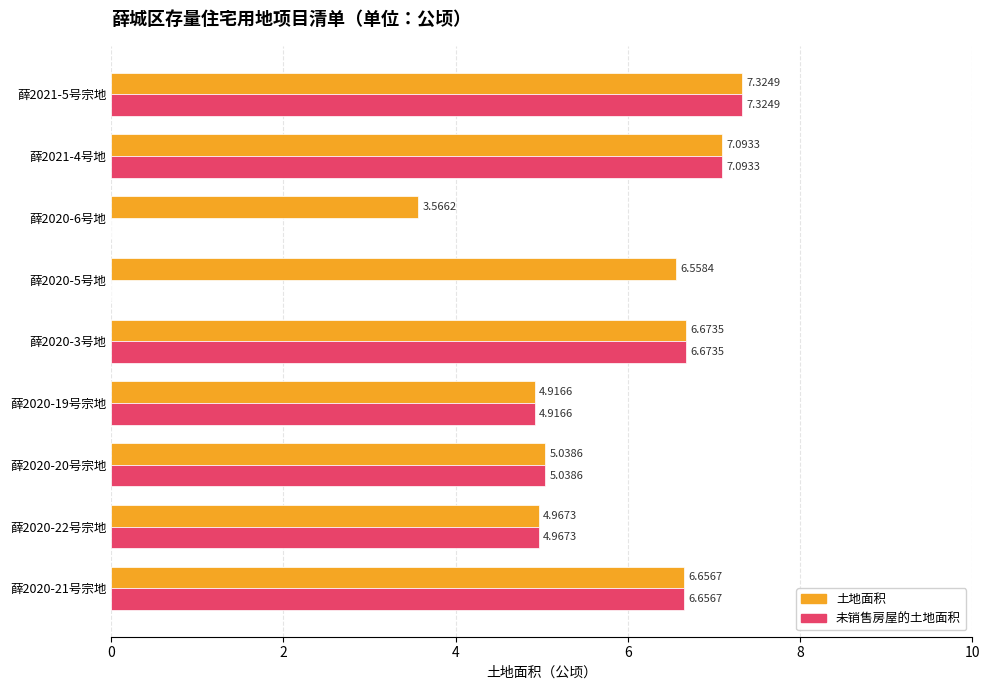

At which category is the sum across all series the highest?

薛2021-5号宗地